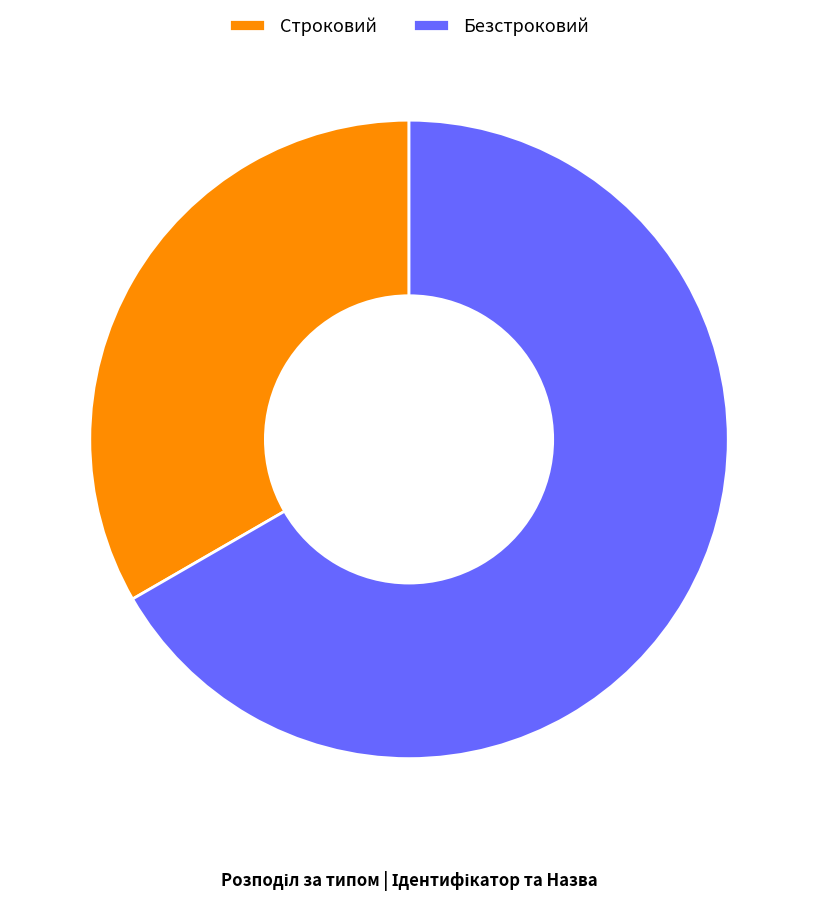

True or false: Строковий accounts for 23% of the total.

False